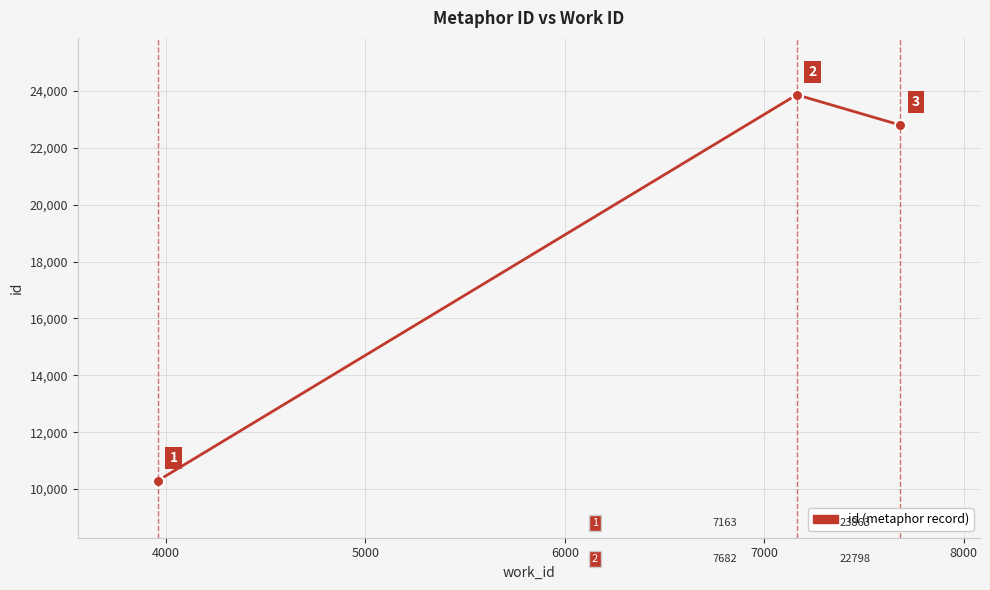

What is the greatest value displayed?

23863